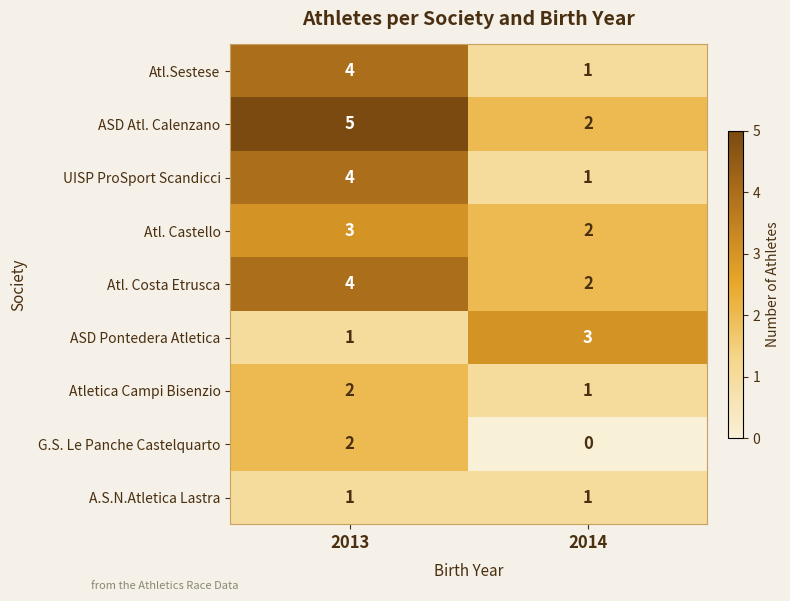

Which series has the largest total across all categories?

ASD Atl. Calenzano